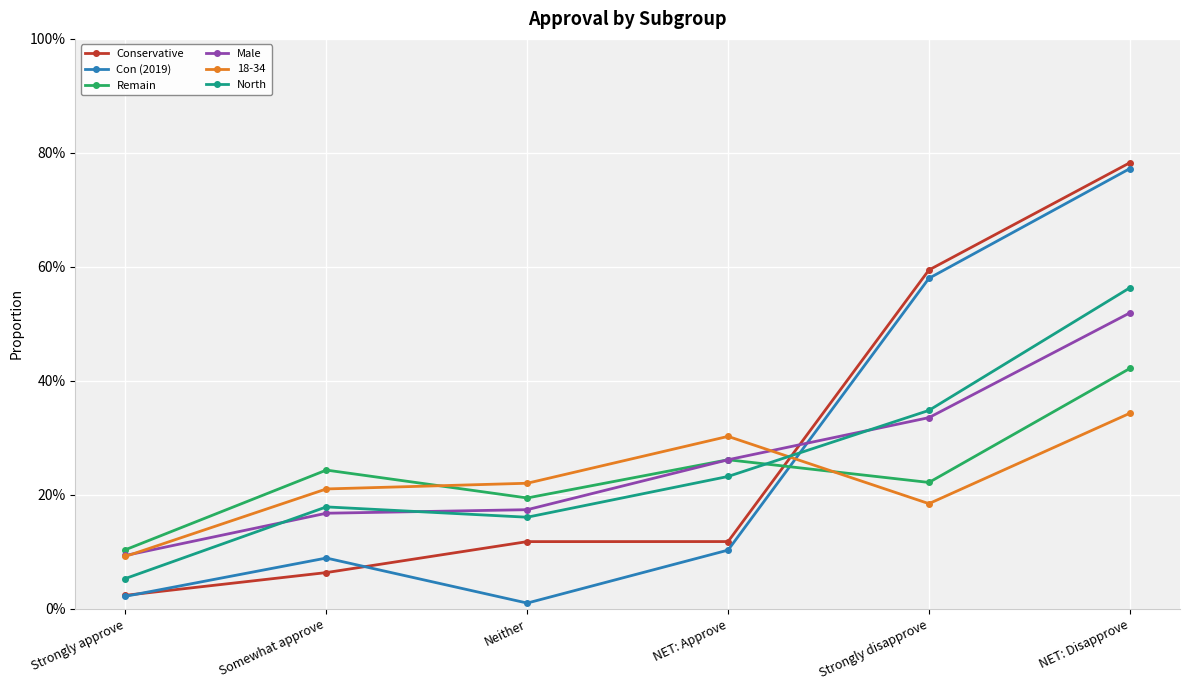

True or false: North and Remain intersect in this chart.

True